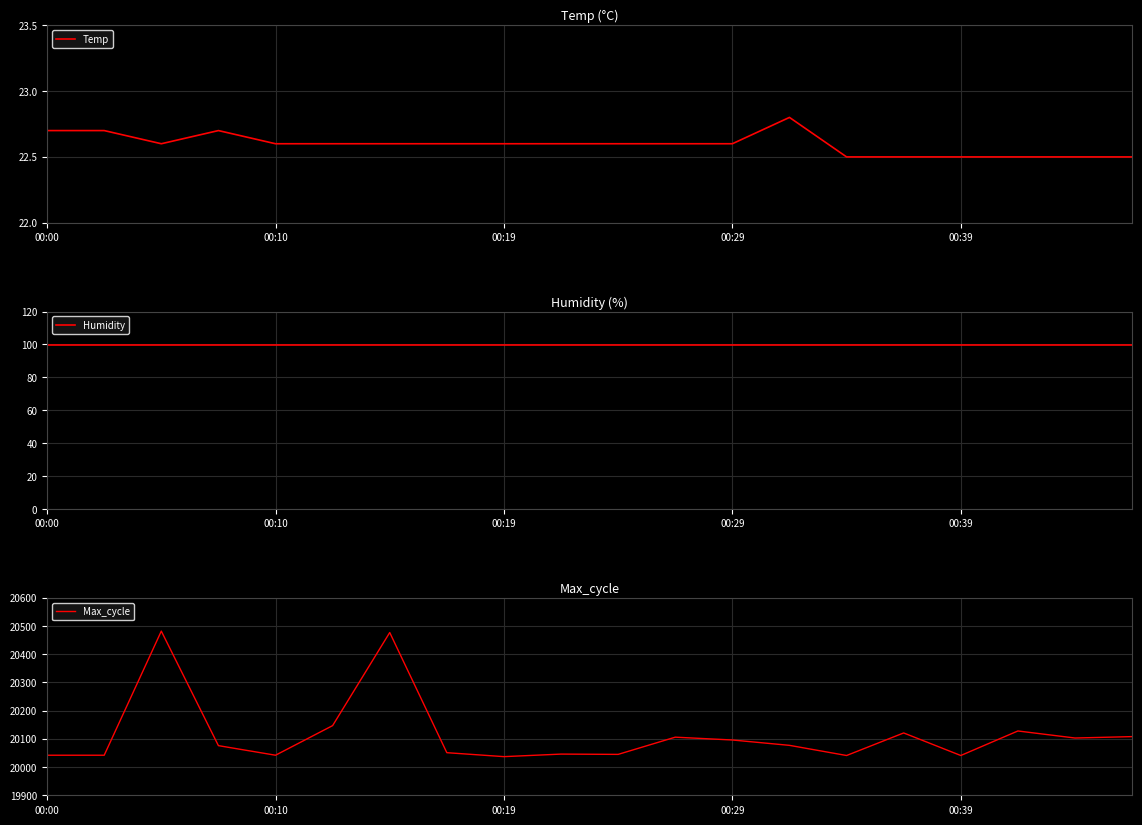

True or false: Max_cycle and Temp intersect in this chart.

False